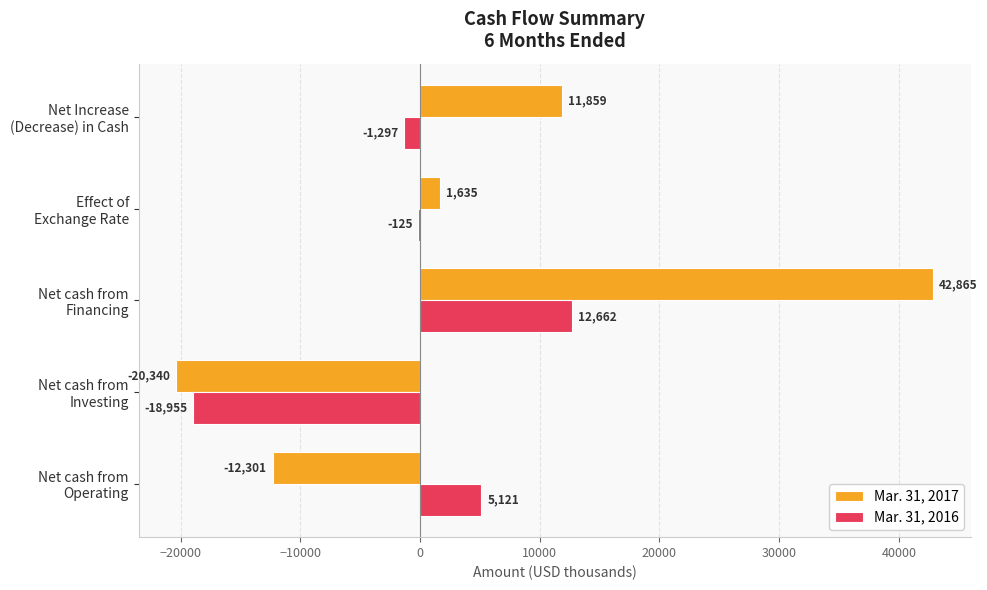

What is the maximum value shown in the chart?

42865